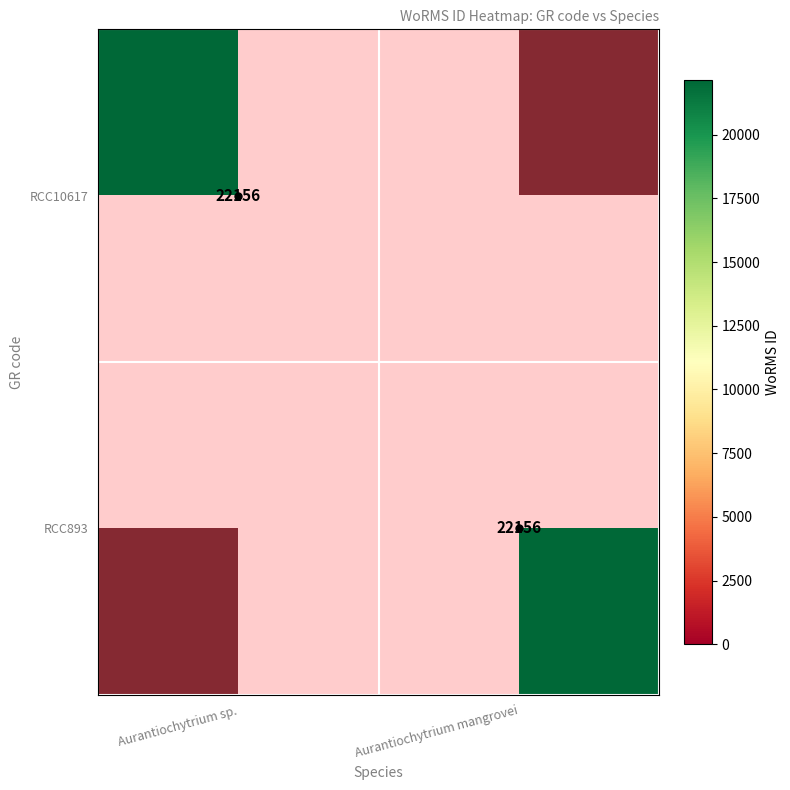

Rank the series by their maximum value, from highest to lowest.

RCC10617, RCC893